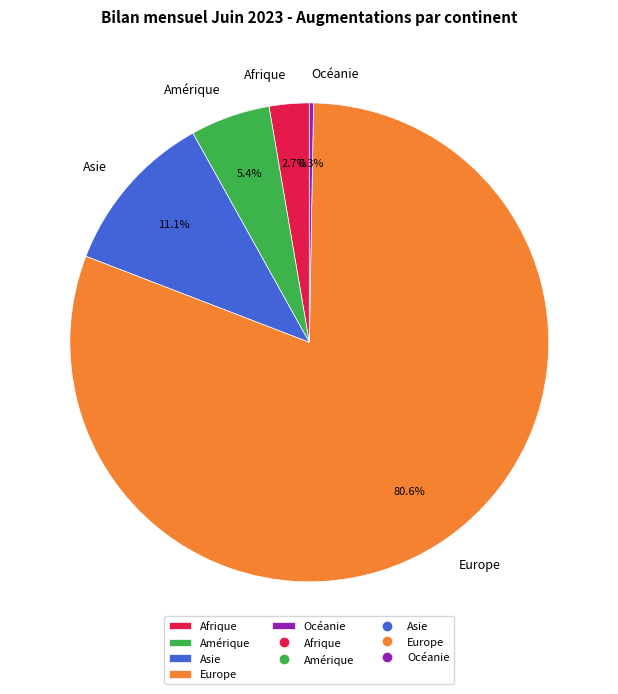

Is Amérique the majority of the pie?

No